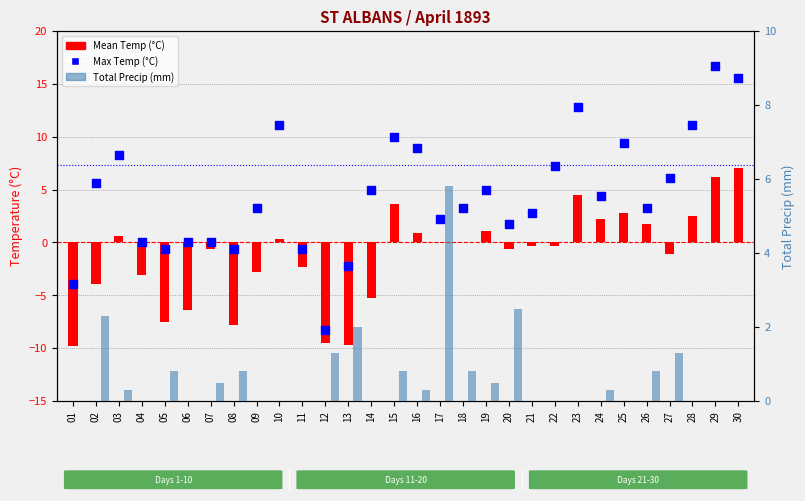

What are all the series names shown in the legend?

Mean Temp (°C), Max Temp (°C), Total Precip (mm)